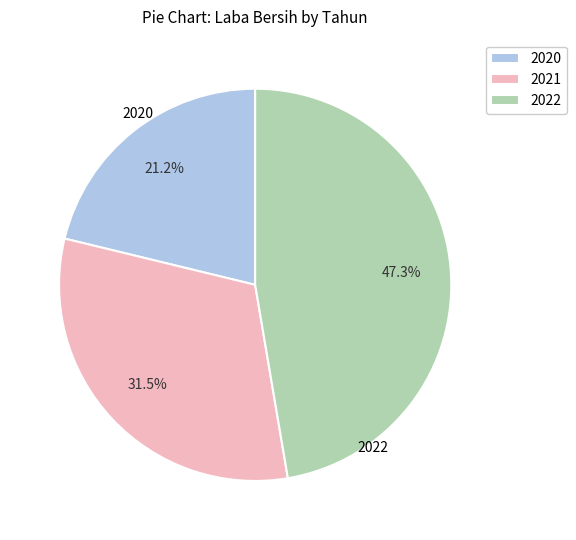

How many segments does this pie chart have?

3